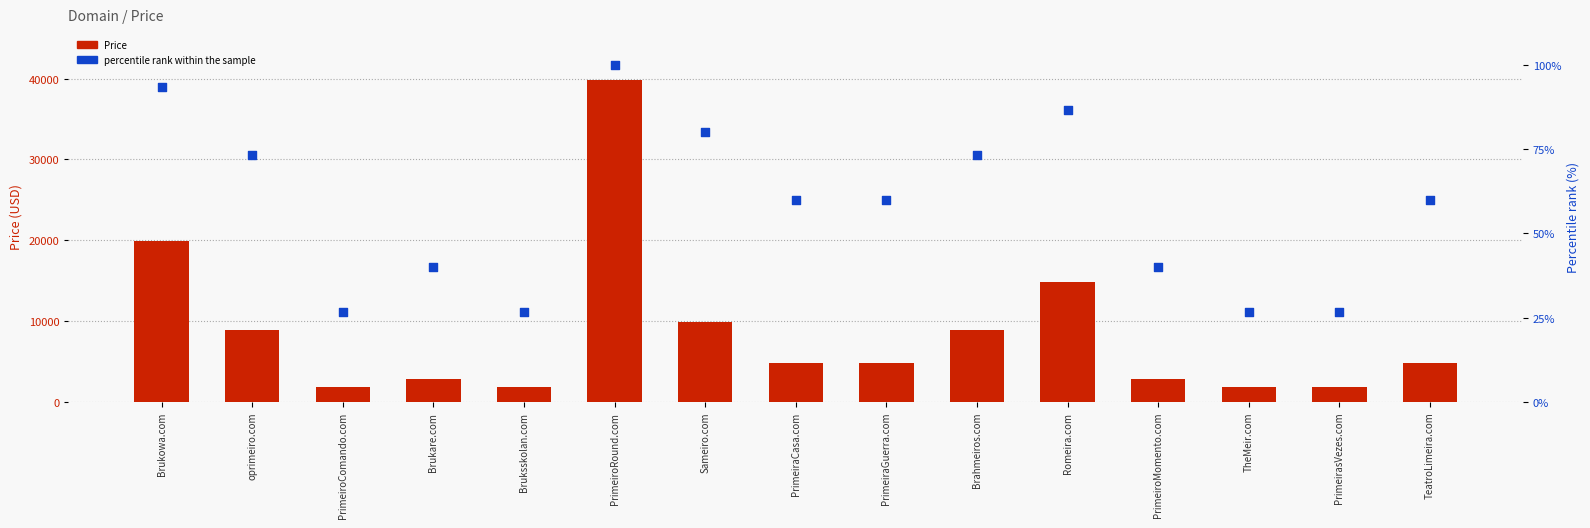

Is the value of Price at PrimeiroRound.com greater than the value of percentile rank within the sample at PrimeiroRound.com?

Yes